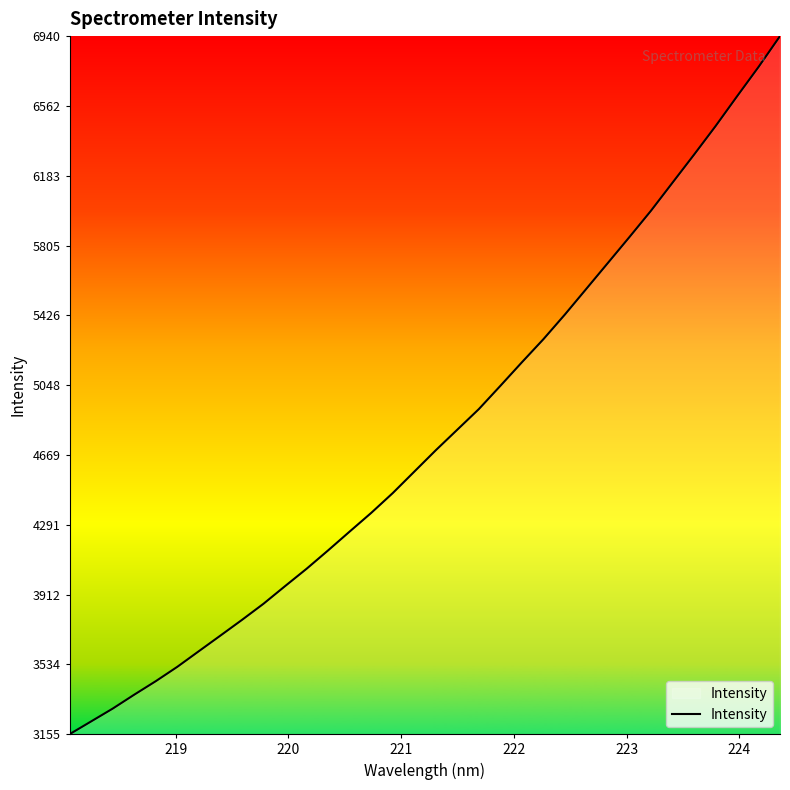

What is the minimum value shown in the chart?

3155.3